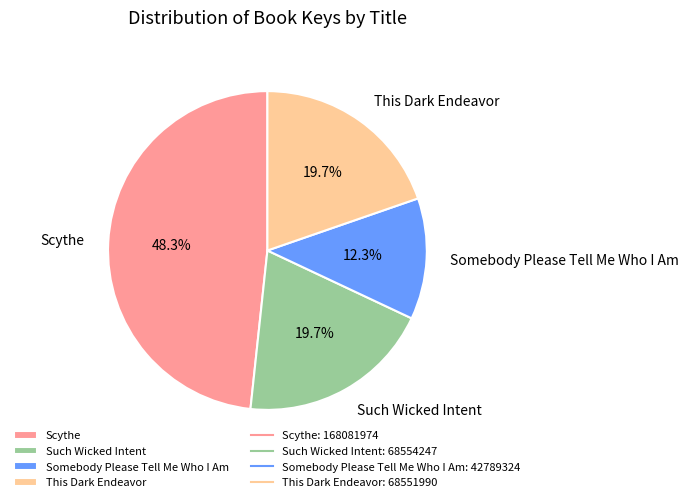

What is the ratio of the value at Somebody Please Tell Me Who I Am to the value at Scythe?

0.3